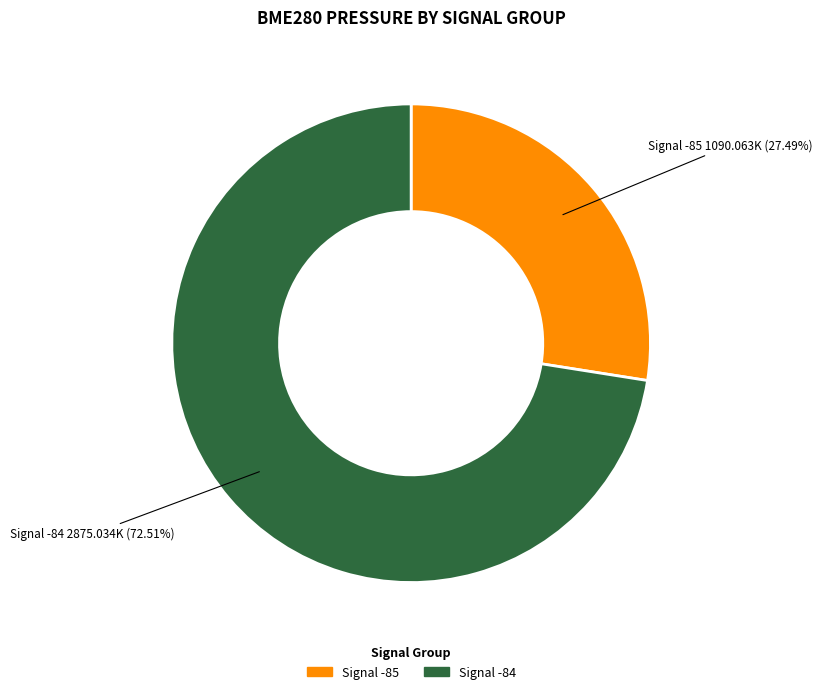

Is there any slice that represents more than half of the pie?

Yes